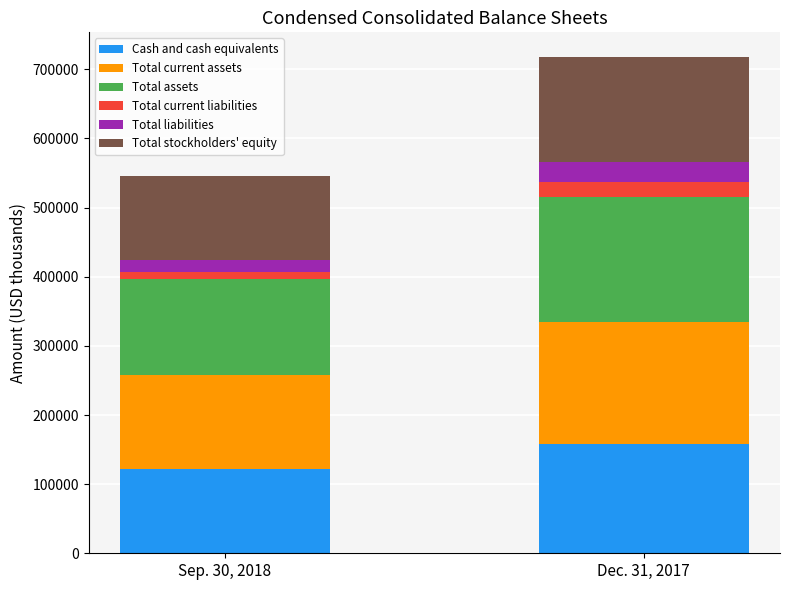

What is the total value across all series at Dec. 31, 2017?

717599